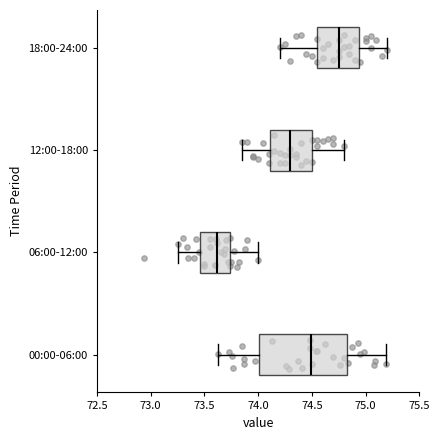

Which box has the furthest to the right median line?

18:00-24:00